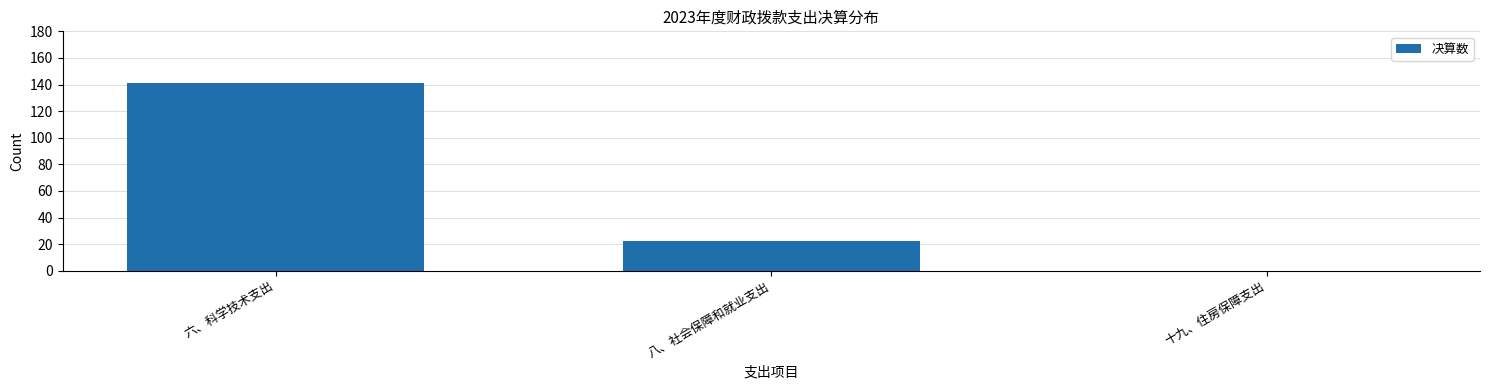

Reading right to left, extract all data points from this chart.

十九、住房保障支出=0.1	八、社会保障和就业支出=22.1	六、科学技术支出=141.1